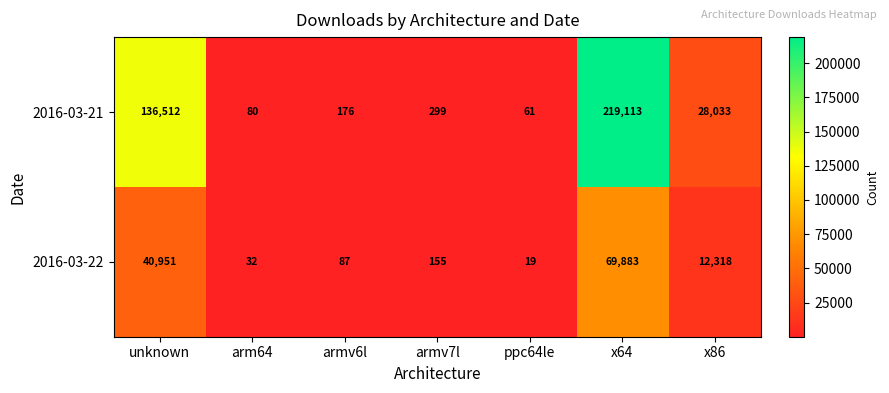

Is it true that 2016-03-21 equals 299 at armv7l?

True